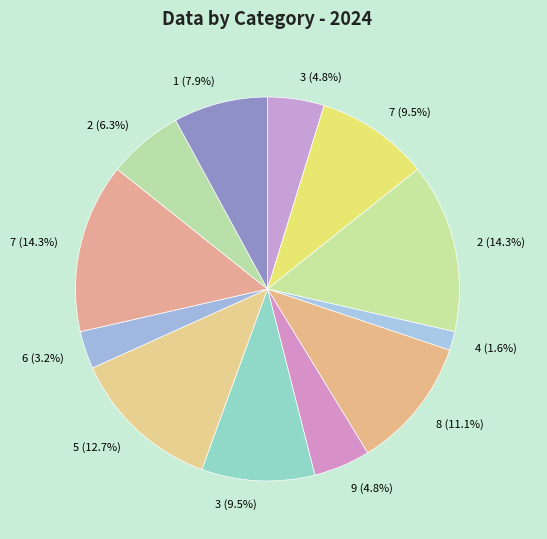

Which category has the smallest portion of the pie?

4 (1.6%)